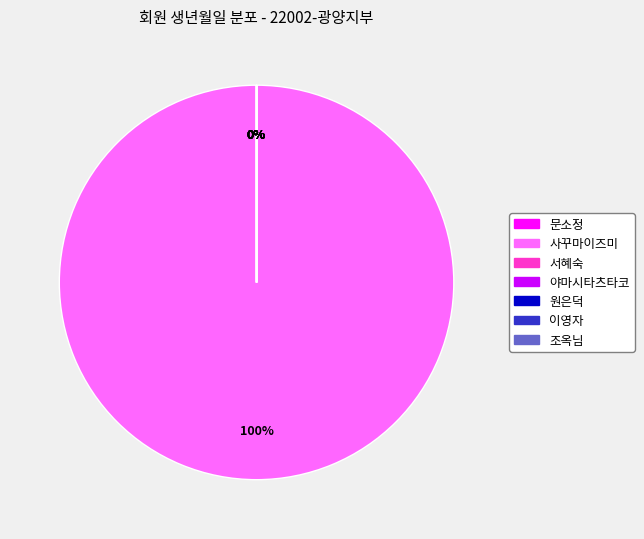

To the nearest percent, what is the difference between the largest and smallest slice percentages?

100%